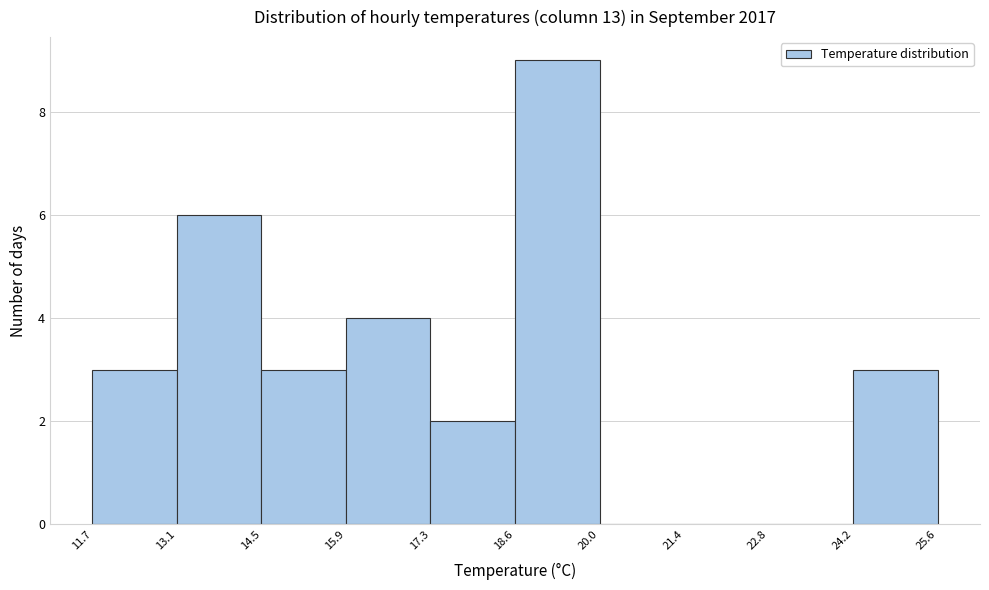

Reading left to right, transcribe this chart: for each bar, give the range it covers on the x-axis and its height. The values are not printed on the chart, so give them approximately, as read against the axis.

11.7 to 13.1: 3
13.1 to 14.5: 6
14.5 to 15.9: 3
15.9 to 17.3: 4
17.3 to 18.6: 2
18.6 to 20.0: 9
20.0 to 21.4: 0
21.4 to 22.8: 0
22.8 to 24.2: 0
24.2 to 25.6: 3